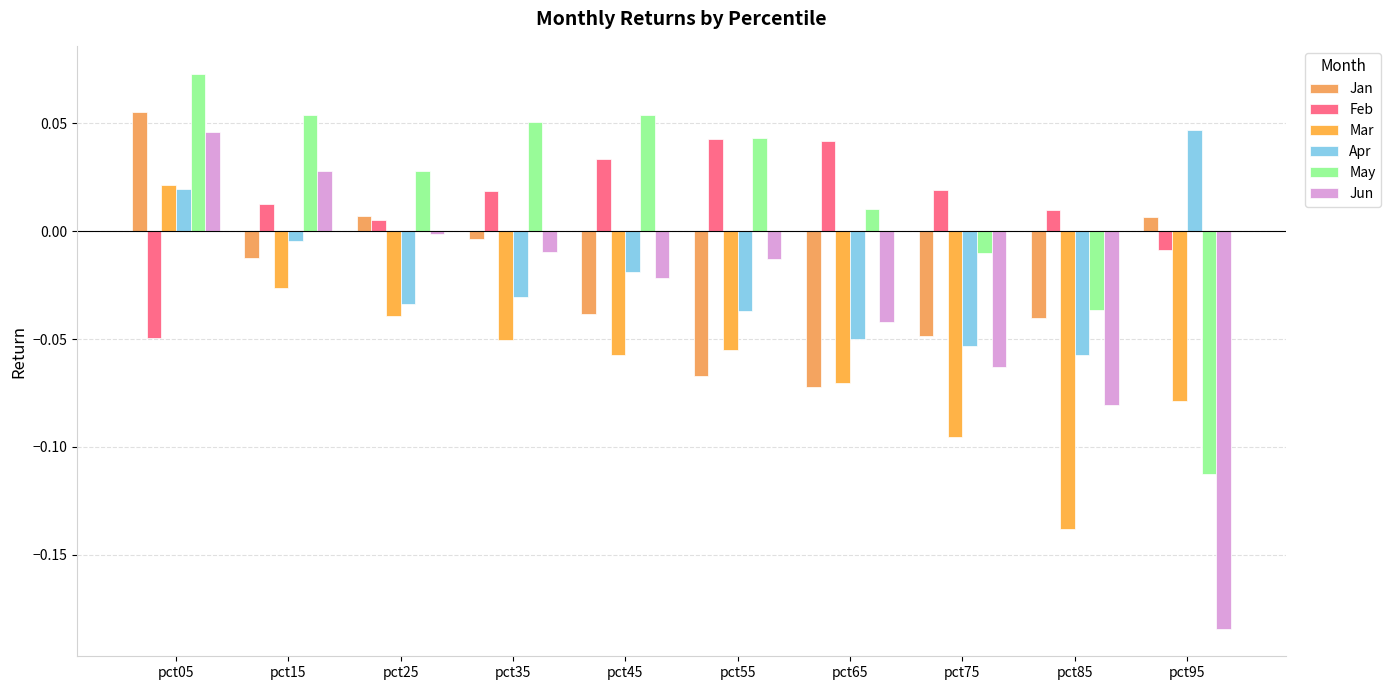

Reading left to right, transcribe all the data shown in this chart.

Jan: 0.1	-0.0	0.0	-0.0	-0.0	-0.1	-0.1	-0.0	-0.0	0.0
Feb: -0.0	0.0	0.0	0.0	0.0	0.0	0.0	0.0	0.0	-0.0
Mar: 0.0	-0.0	-0.0	-0.1	-0.1	-0.1	-0.1	-0.1	-0.1	-0.1
Apr: 0.0	-0.0	-0.0	-0.0	-0.0	-0.0	-0.0	-0.1	-0.1	0.0
May: 0.1	0.1	0.0	0.1	0.1	0.0	0.0	-0.0	-0.0	-0.1
Jun: 0.0	0.0	-0.0	-0.0	-0.0	-0.0	-0.0	-0.1	-0.1	-0.2